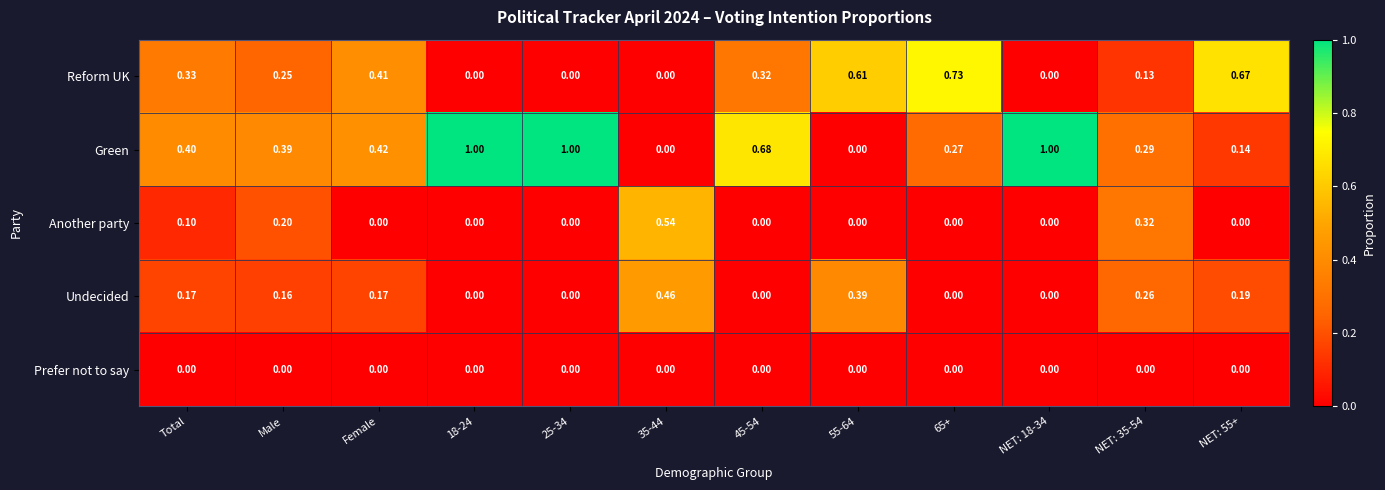

Which series has the widest spread of values?

Green